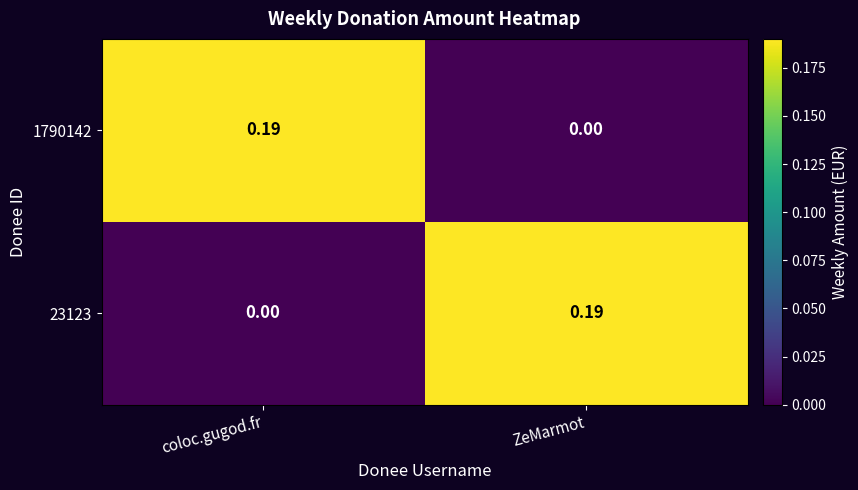

List the labels in order of 1790142 value, smallest first.

ZeMarmot, coloc.gugod.fr